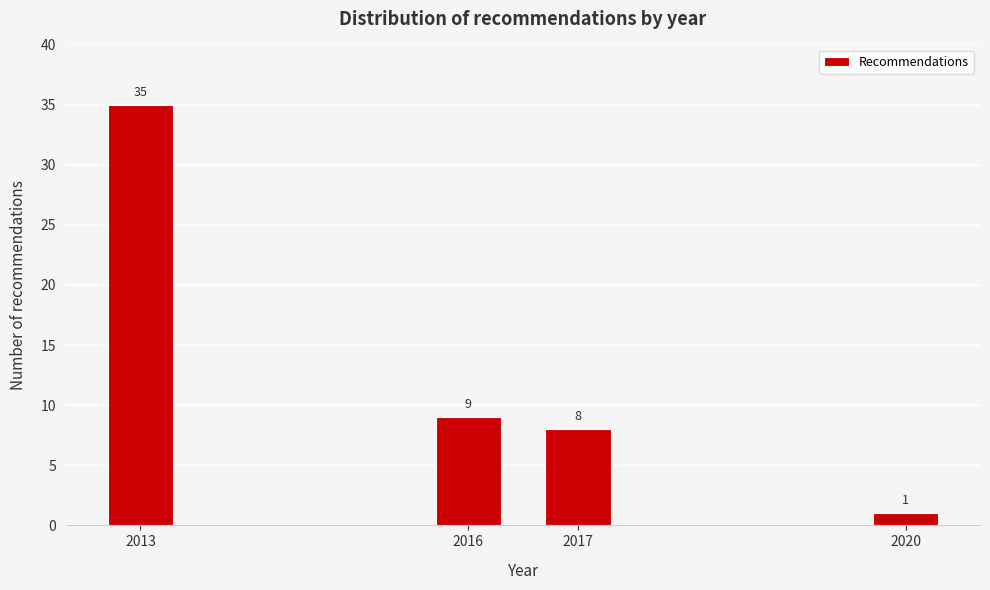

Reading left to right, what are all the values shown in this chart?

2013=35	2016=9	2017=8	2020=1